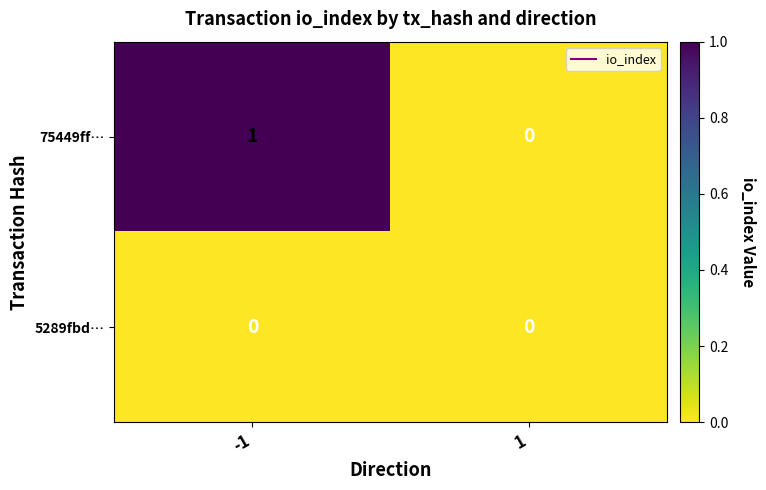

Rank the categories by 75449ff… value from highest to lowest.

-1, 1